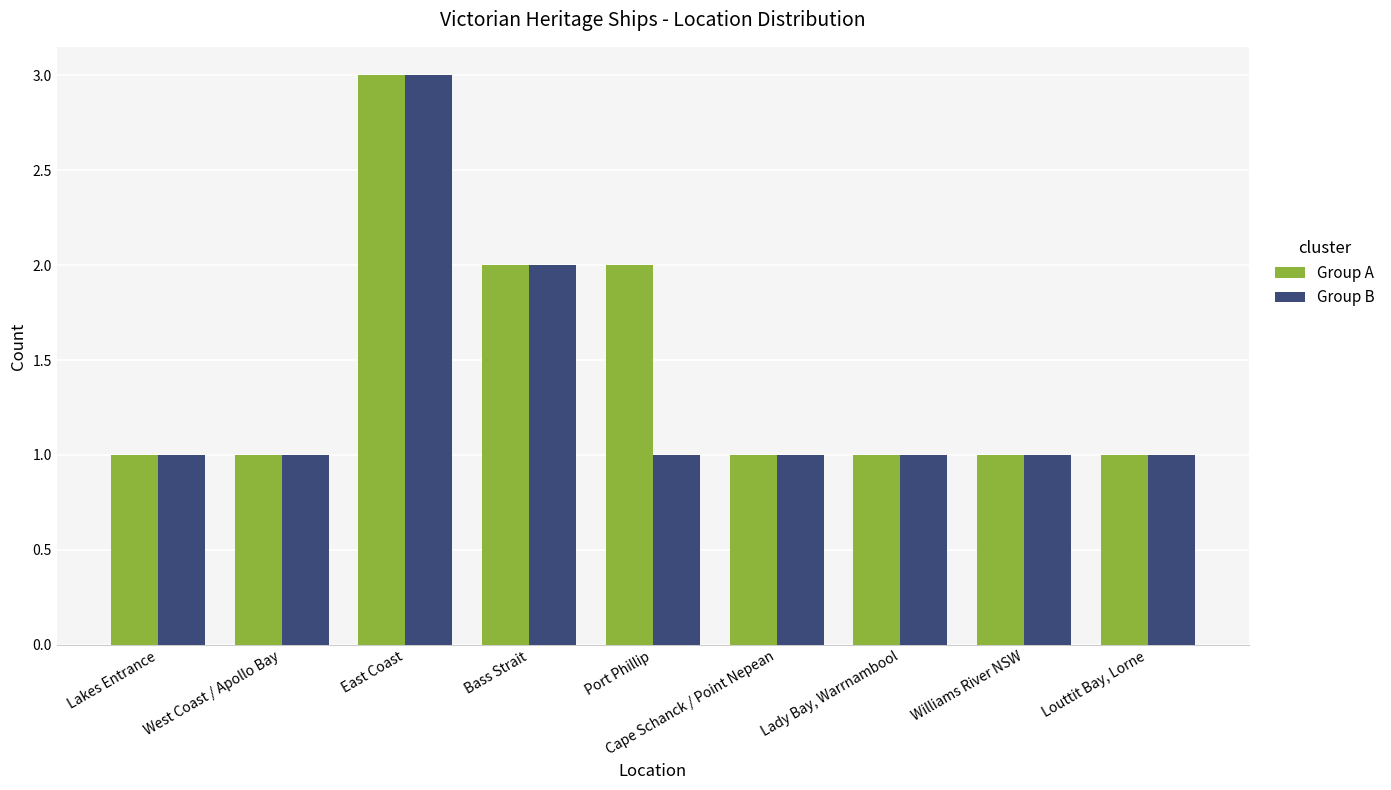

What is the difference between the second highest and second lowest values in the Group A series?

1